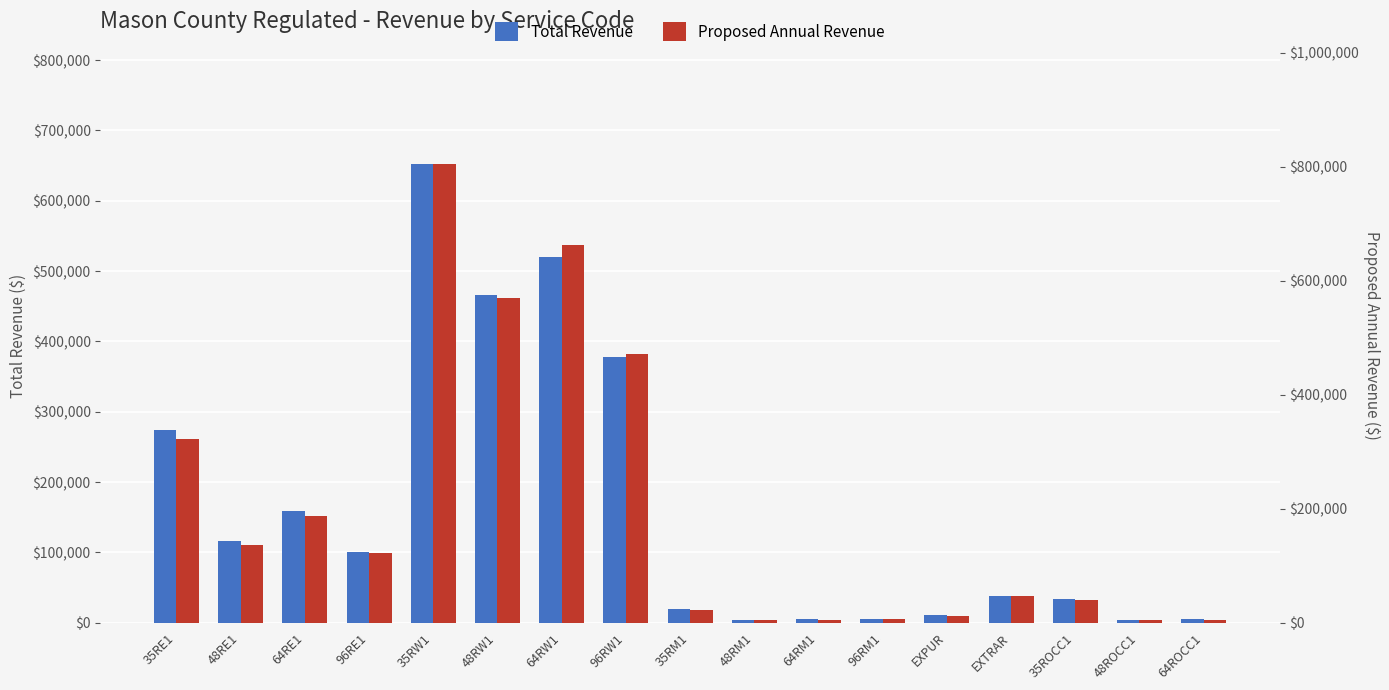

Reading left to right, extract all data points from this chart.

Total Revenue: 35RE1=274764.5	48RE1=115633.0	64RE1=158240.3	96RE1=101339.0	35RW1=652734.3	48RW1=465401.9	64RW1=520685.8	96RW1=377536.2	35RM1=19687.9	48RM1=4321.6	64RM1=4744.5	96RM1=5221.8	EXPUR=10467.1	EXTRAR=37824.0	35ROCC1=33699.0	48ROCC1=4310.4	64ROCC1=4999.4
Proposed Annual Revenue: 35RE1=322689.4	48RE1=135698.9	64RE1=188122.0	96RE1=122967.6	35RW1=805323.4	48RW1=570317.8	64RW1=662291.7	96RW1=471289.1	35RM1=22673.2	48RM1=4728.4	64RM1=5719.4	96RM1=6101.0	EXPUR=12087.7	EXTRAR=47542.1	35ROCC1=39141.3	48ROCC1=5404.9	64ROCC1=5705.7